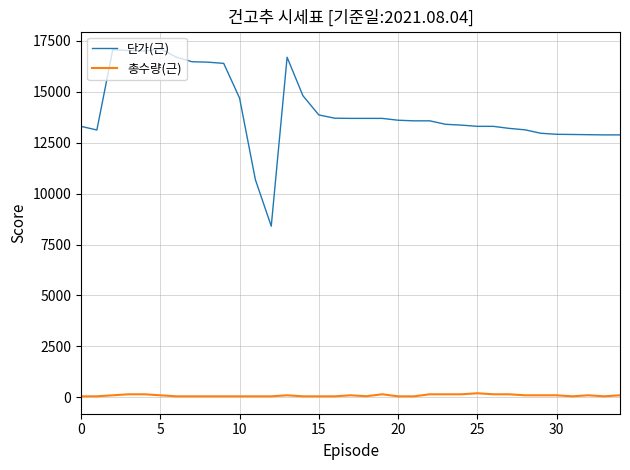

True or false: 총수량(근) and 단가(근) intersect in this chart.

False